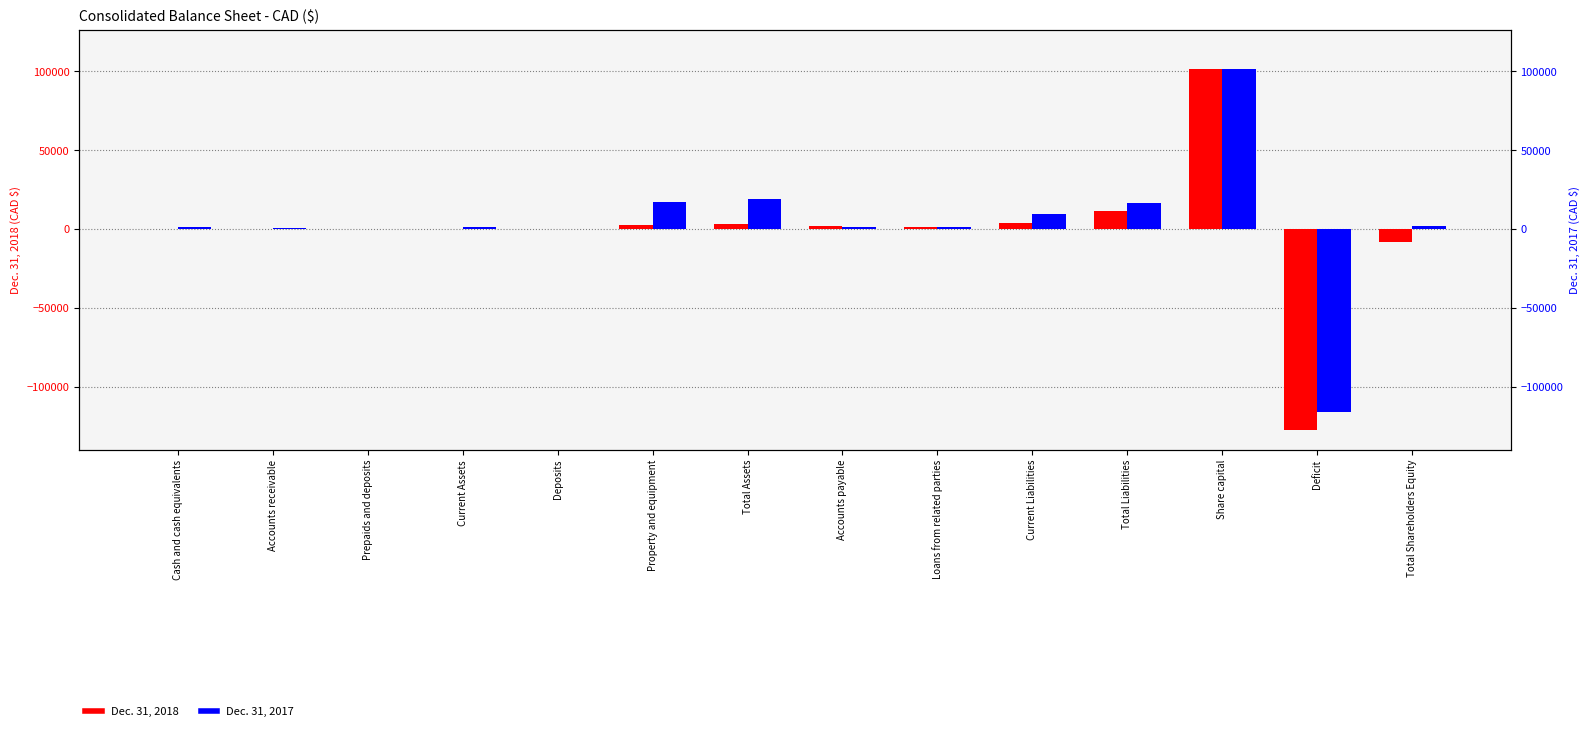

What is the total value across all series at Prepaids and deposits?

87